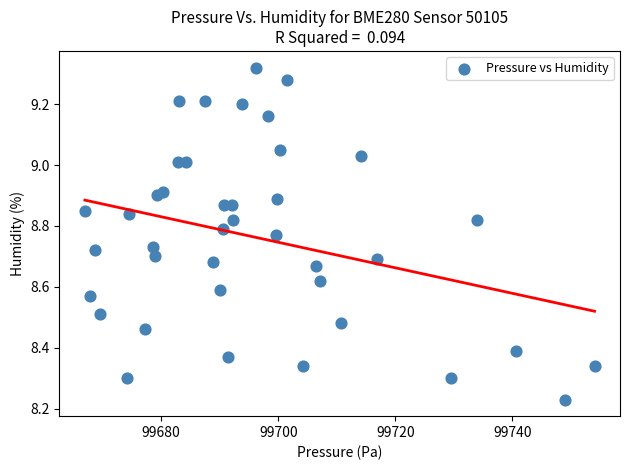

What is the range of Y values (max minus min)?

1.1